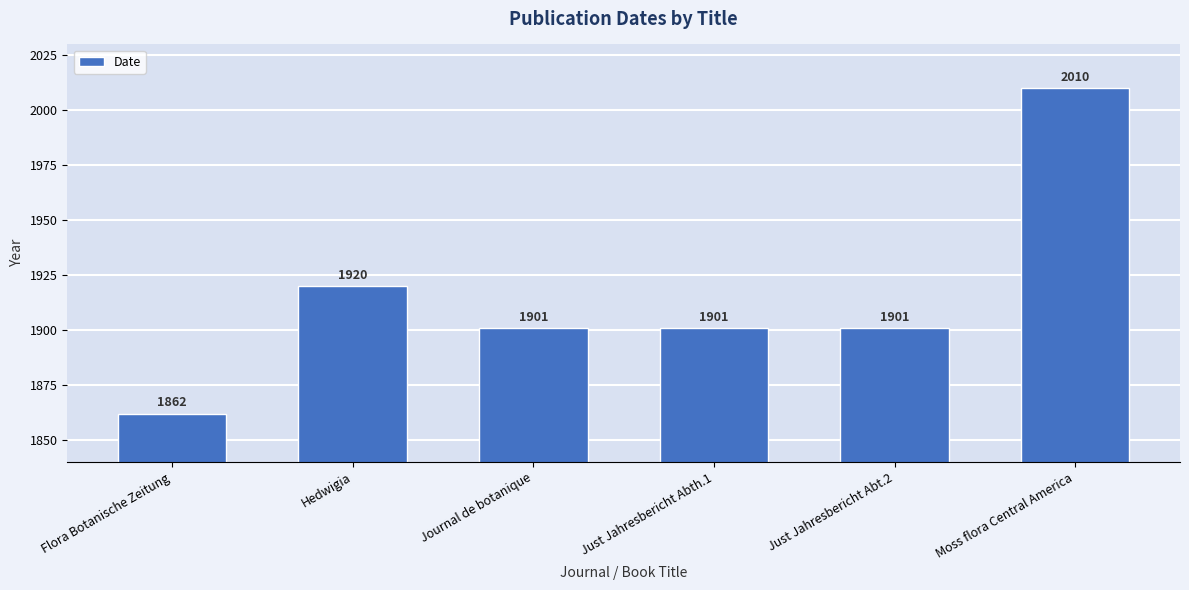

Which label corresponds to the smallest value in the chart?

Flora Botanische Zeitung